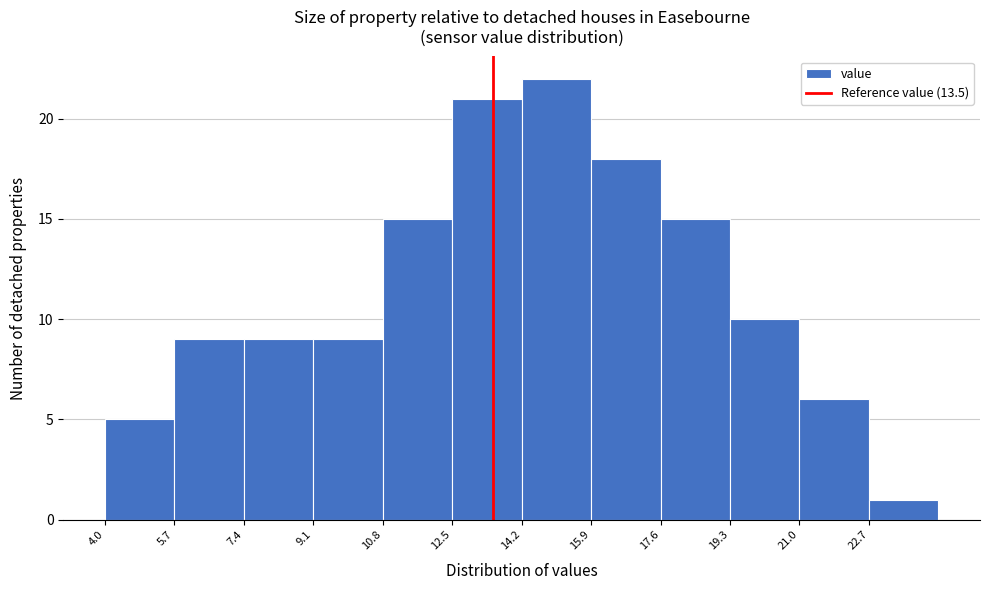

How tall is the bar that spans 21.0 to 22.7 on the x-axis? Neither the bar edges nor the heights are printed on the chart, so give them approximately, as read against the axes.

6